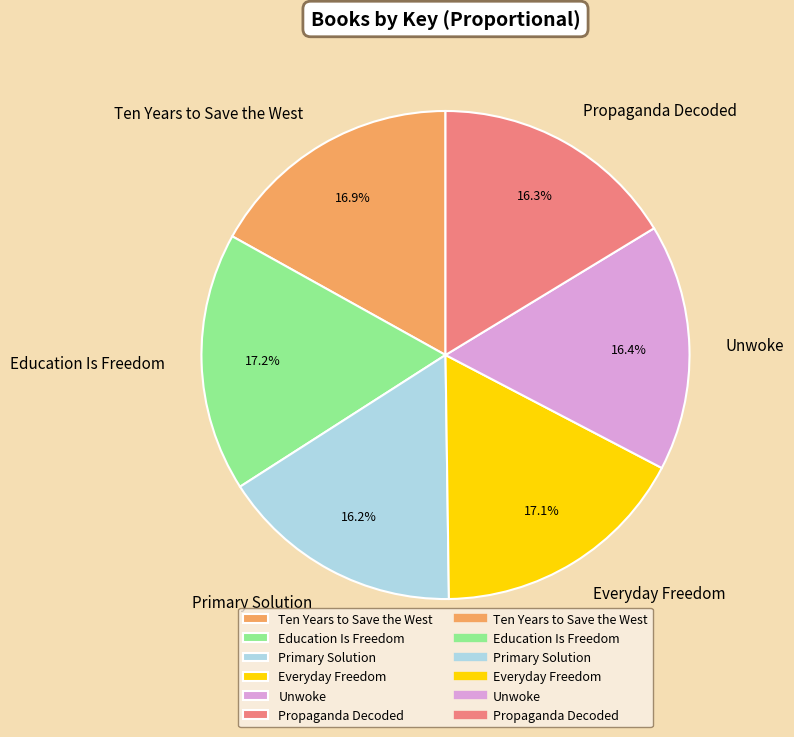

Is it true that Unwoke is 16% of the pie?

True